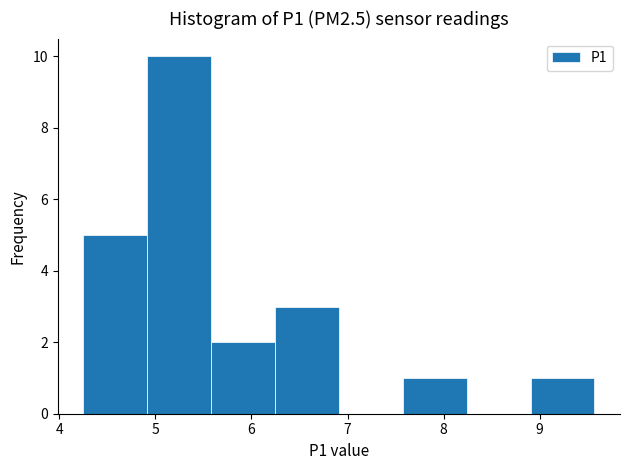

Reading left to right, list every bar in this chart as the range it spans on the x-axis followed by its height. Neither the bar edges nor the heights are printed on the chart, so give them approximately, as read against the axes.

4.3 to 4.9: 5
4.9 to 5.6: 10
5.6 to 6.2: 2
6.2 to 6.9: 3
6.9 to 7.6: 0
7.6 to 8.2: 1
8.2 to 8.9: 0
8.9 to 9.6: 1